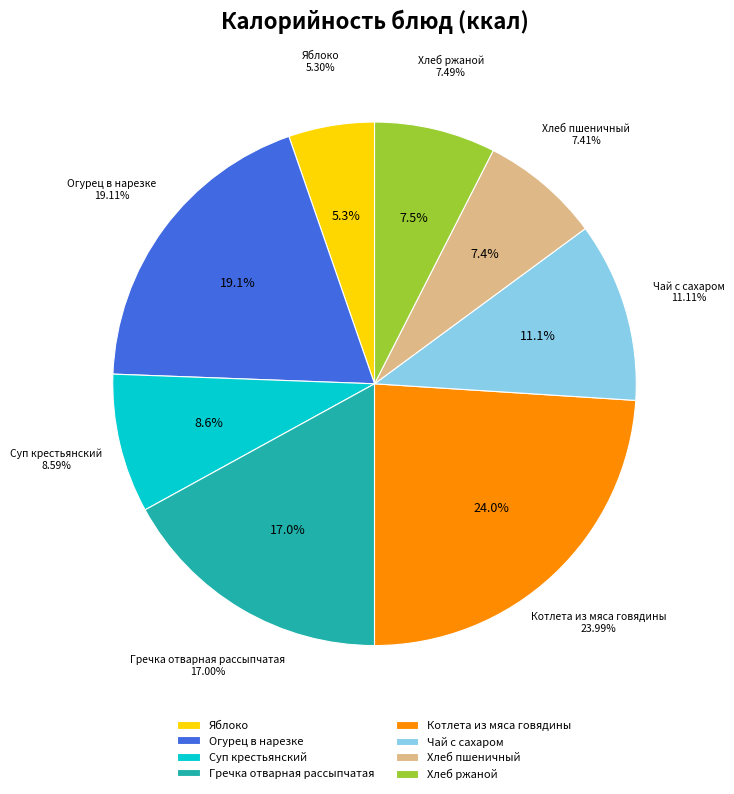

To the nearest percent, what is the difference between the largest and smallest slice percentages?

19%